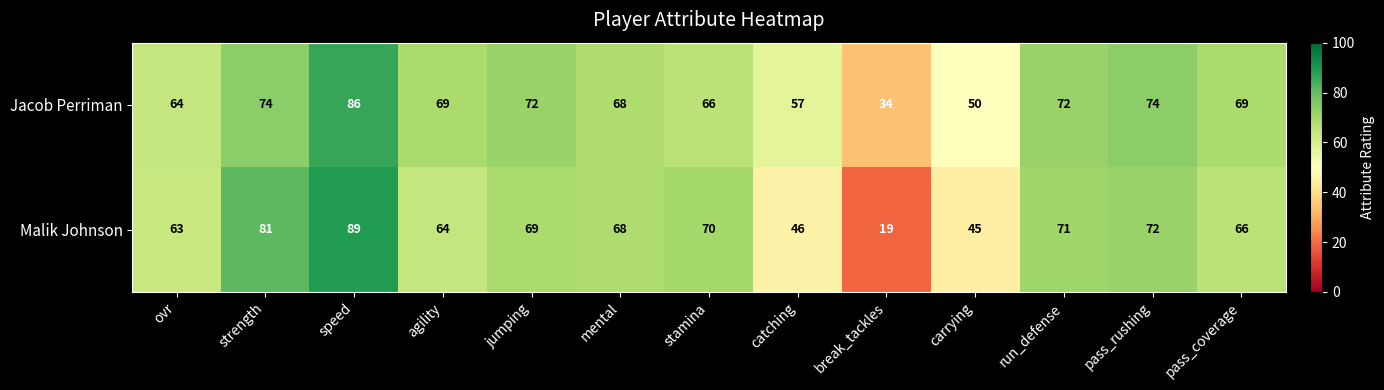

How many series are shown in this chart?

2